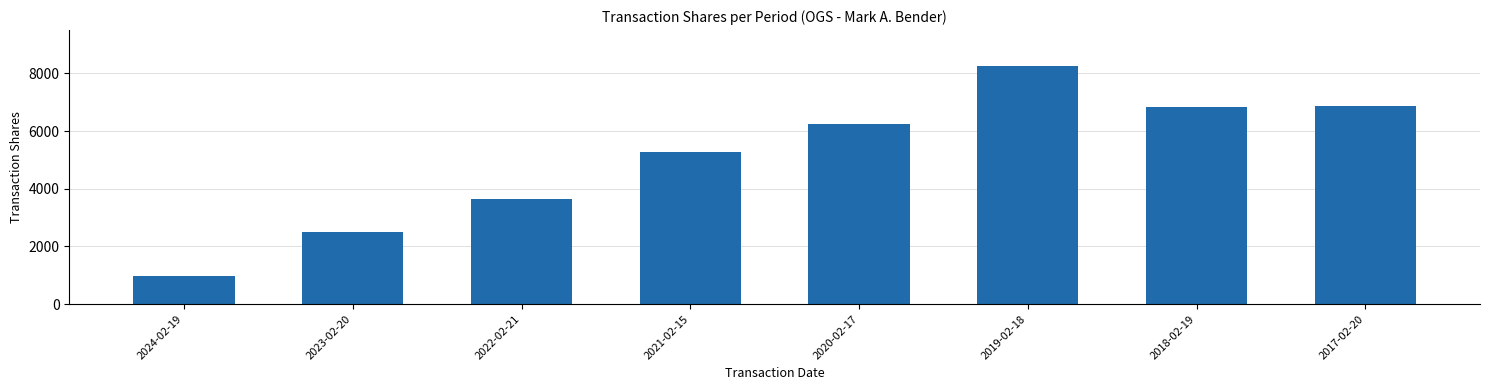

How many categories are shown in the chart?

8